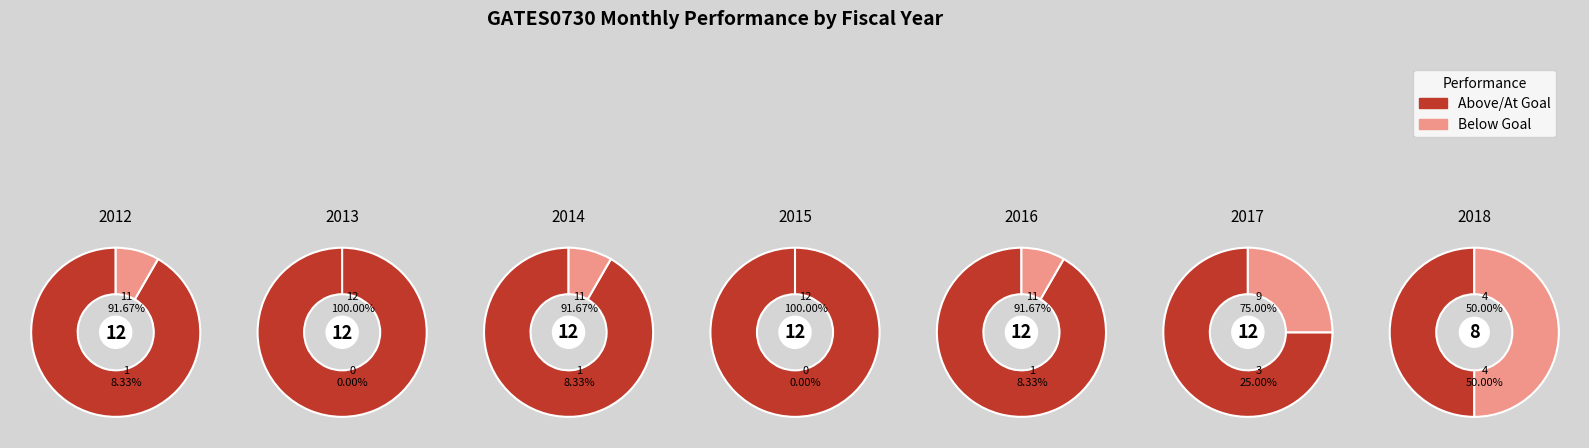

To the nearest percent, what percentage of the pie is 2015?

14%